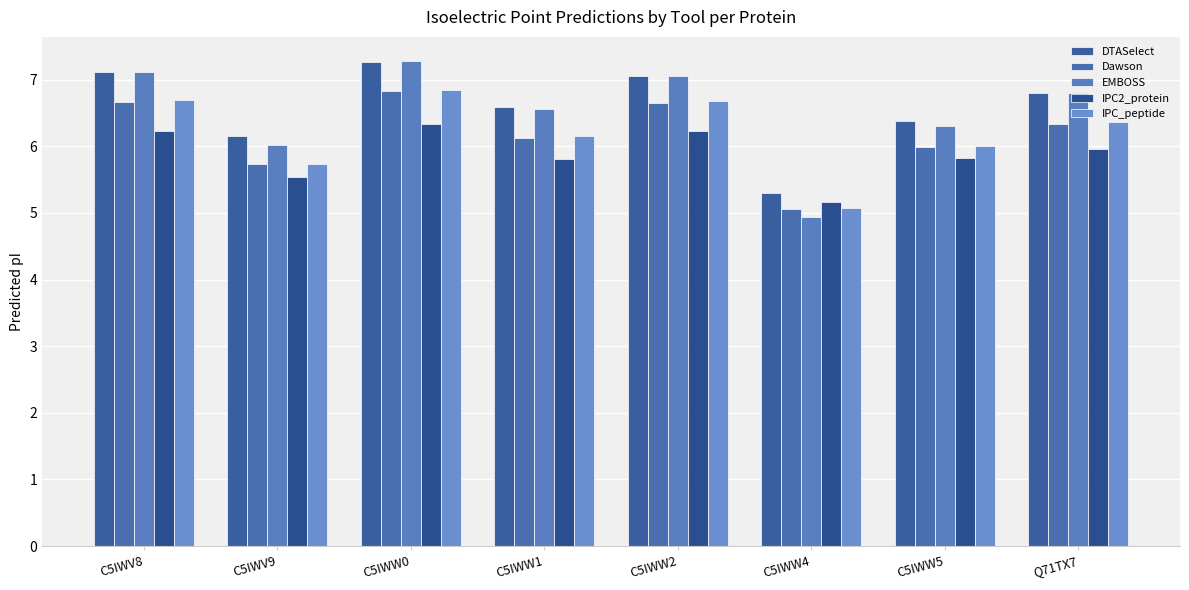

At which label does Dawson first exceed 6?

C5IWV8